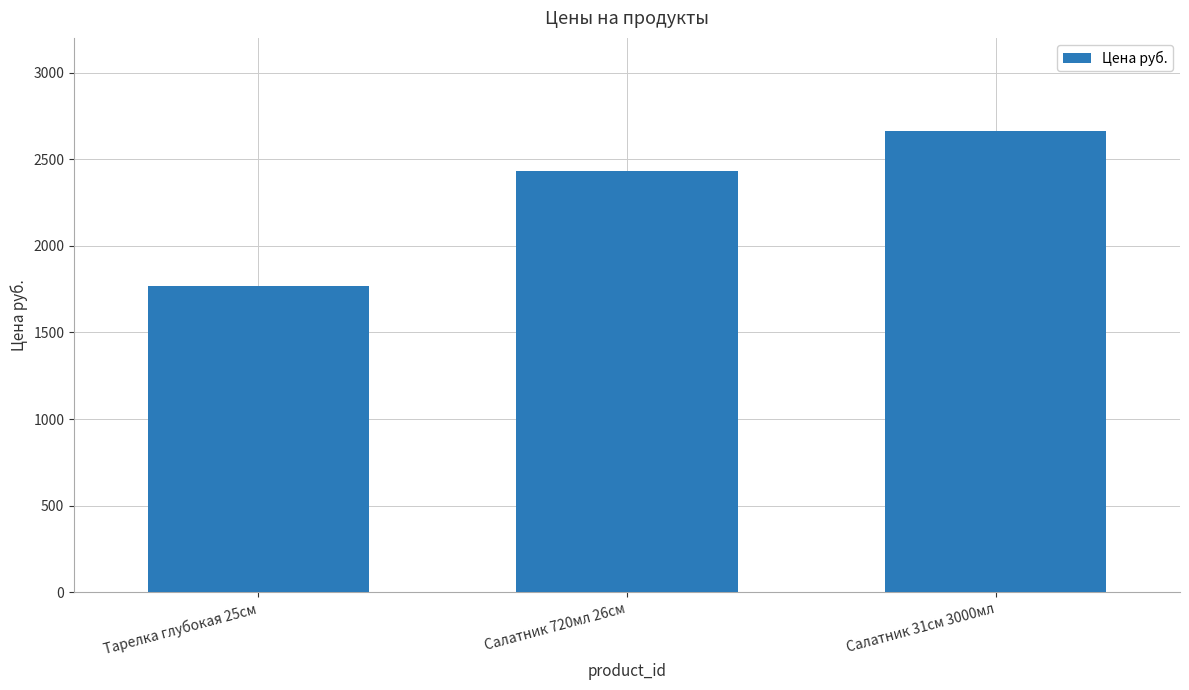

How many values are between 1765 and 2660?

3